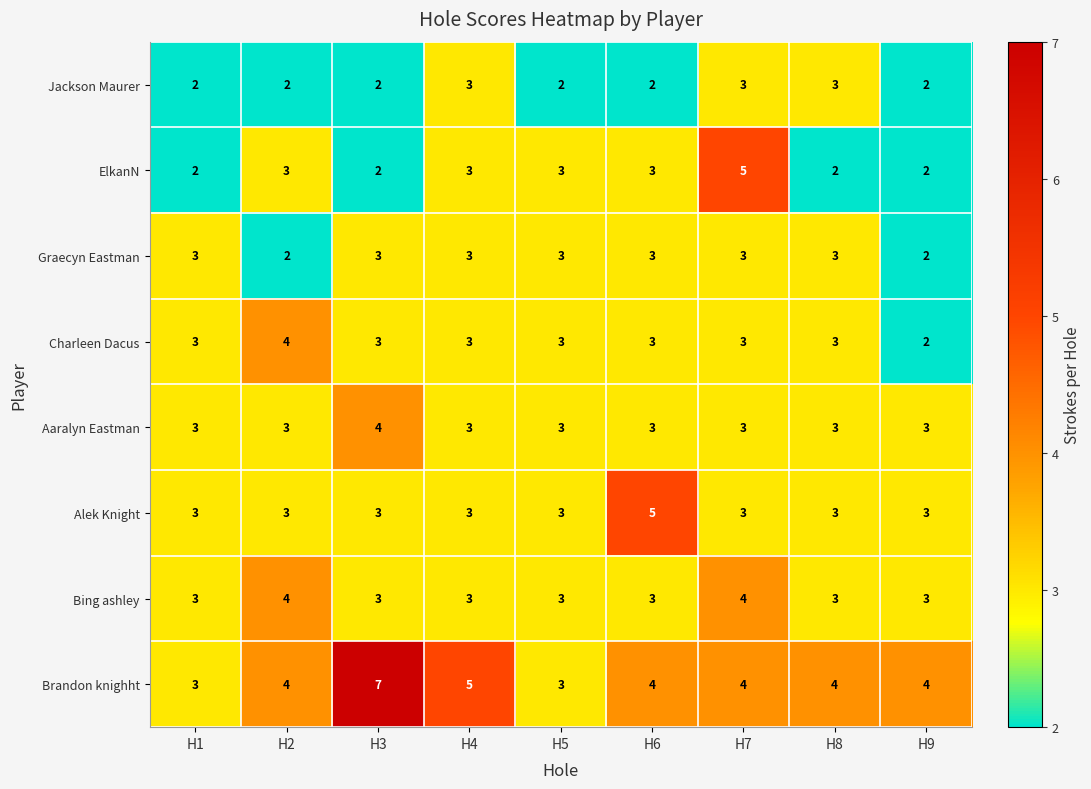

What is the spread (max minus min) of values at H9?

2